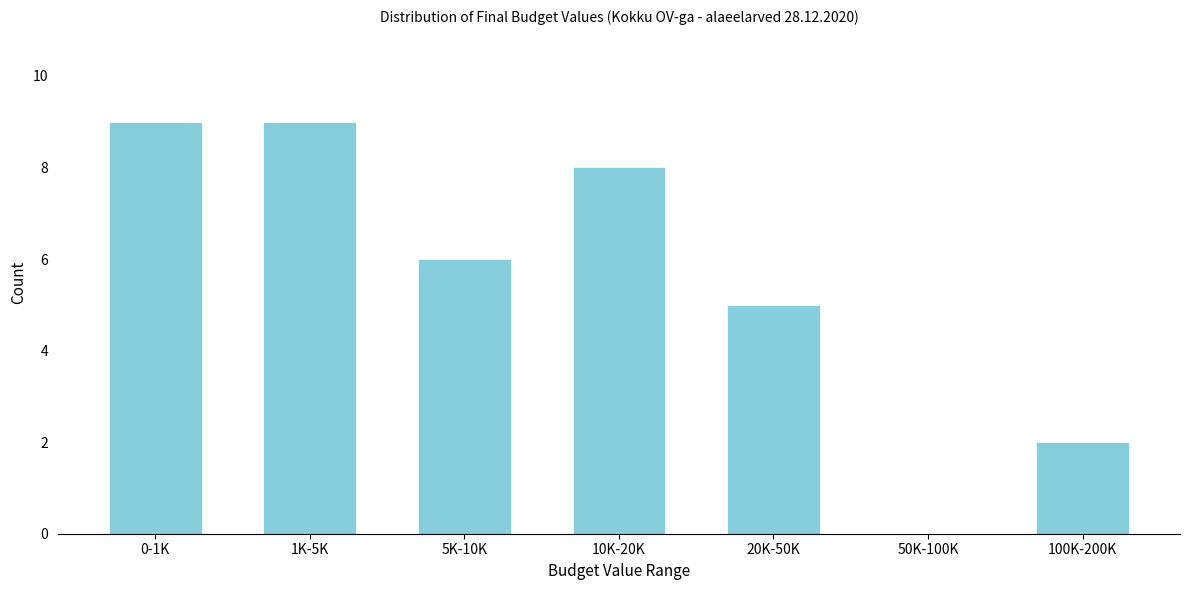

Reading right to left, what are all the values shown in this chart?

100K-200K=2	50K-100K=0	20K-50K=5	10K-20K=8	5K-10K=6	1K-5K=9	0-1K=9